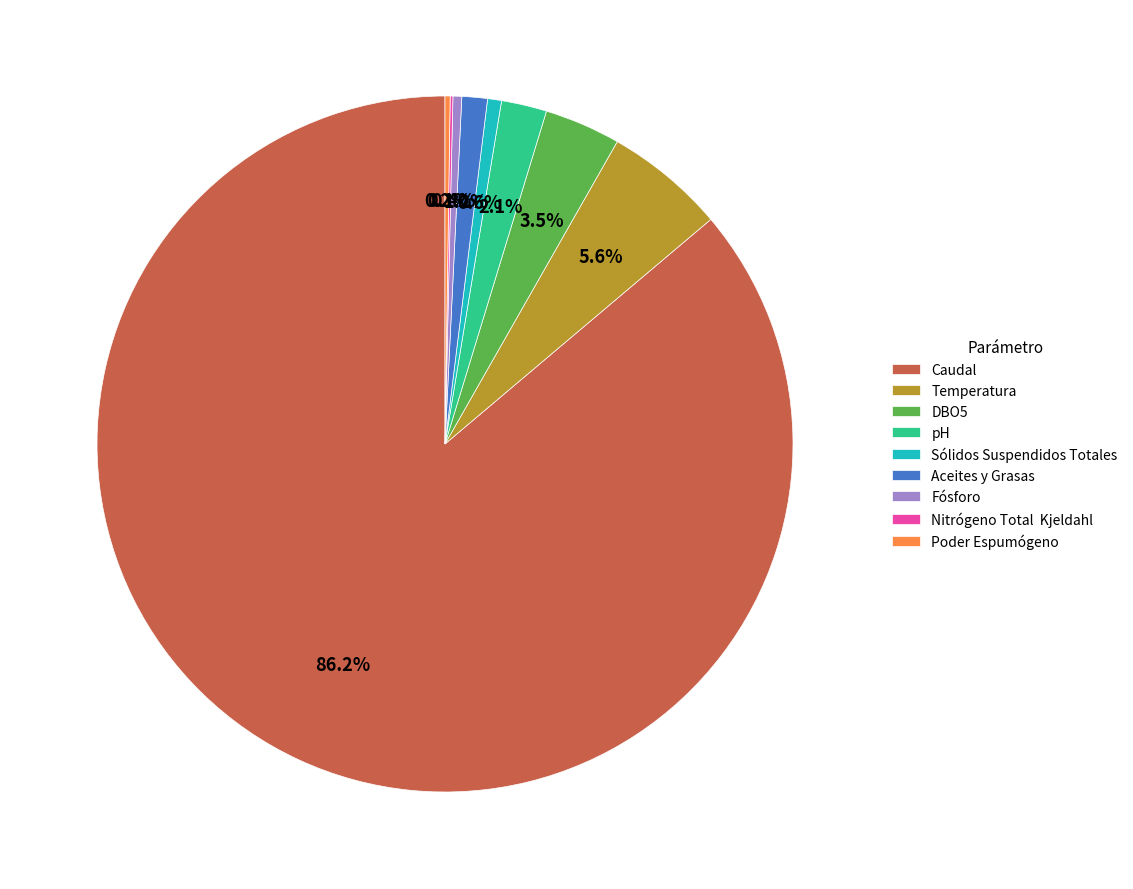

To the nearest percent, what is the difference between the largest and smallest slice percentages?

86%